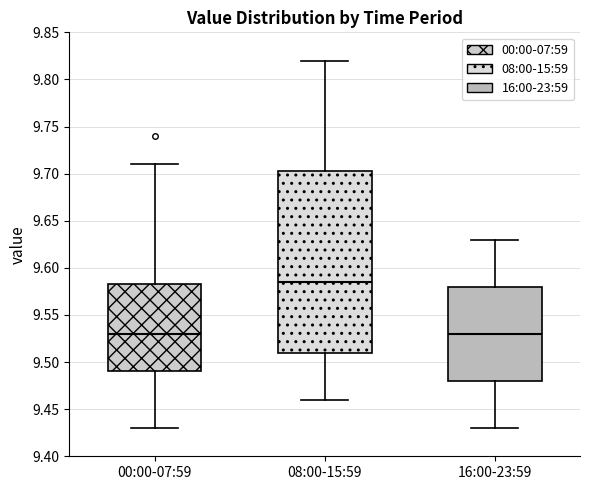

Where is the lower edge of the box for 16:00-23:59 on the y-axis? The values are not printed on the chart, so give them approximately, as read against the axis.

9.480